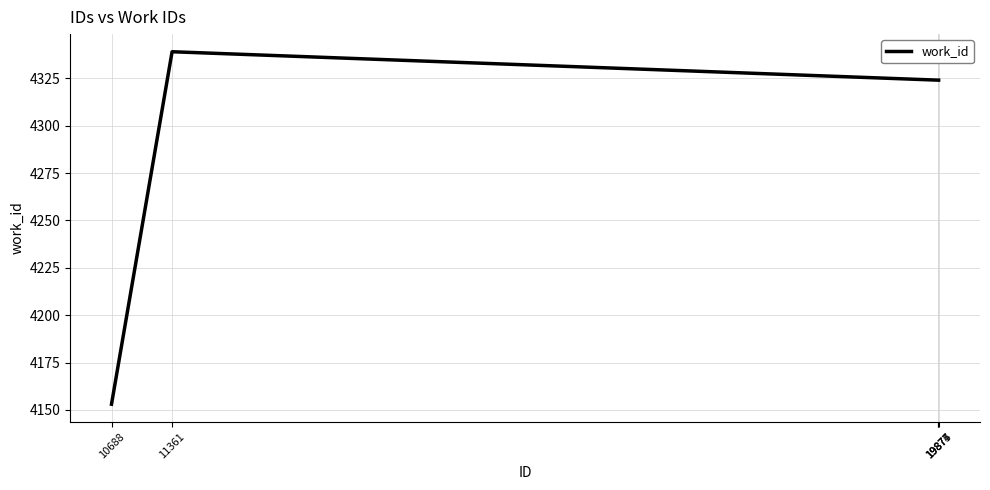

Approximately how many times larger is the value at 10688 compared to 19877?

1.0